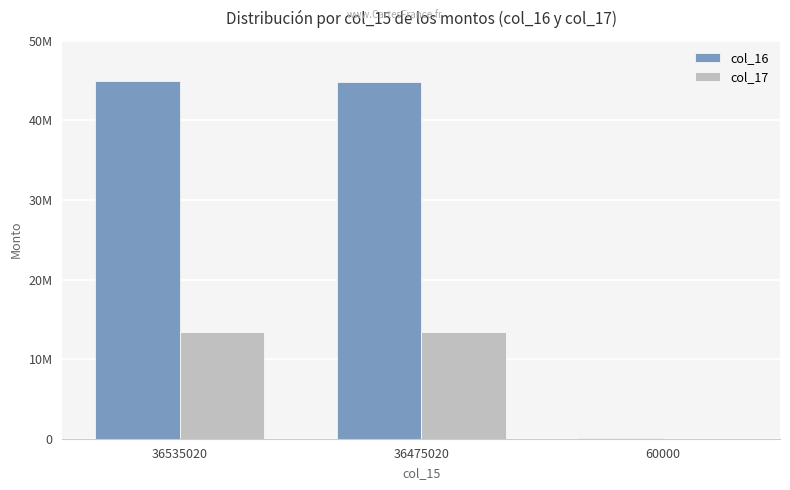

At which category is the sum across all series the highest?

36535020